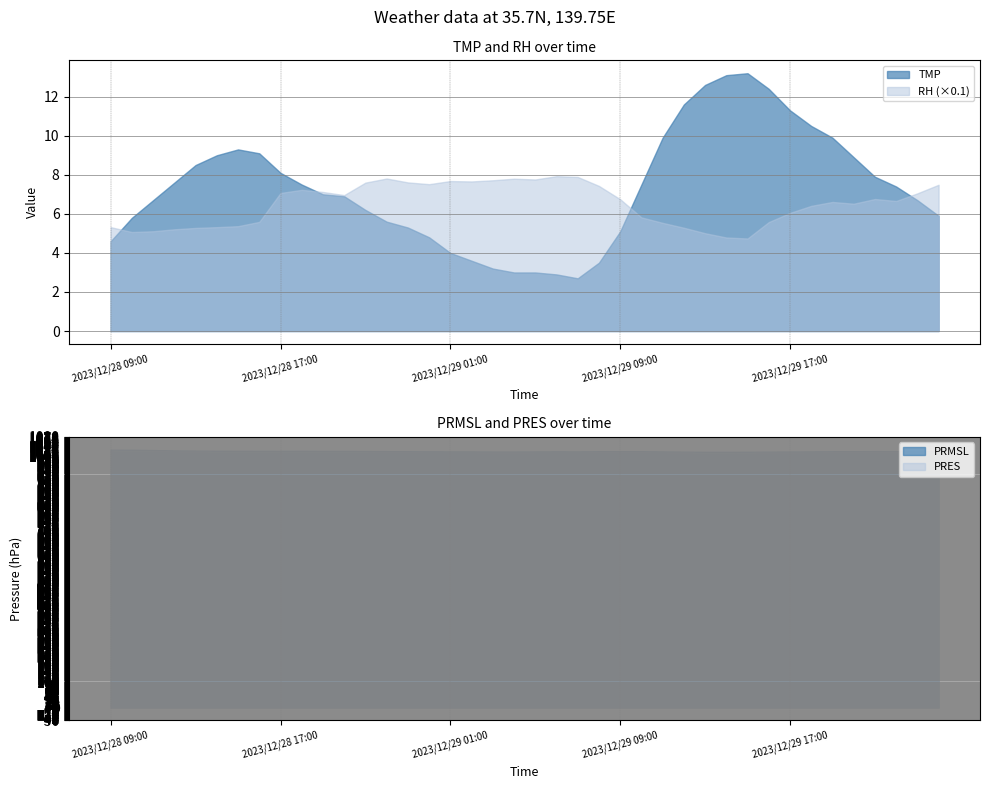

At which category does TMP reach its first local valley?

2023/12/29 07:00